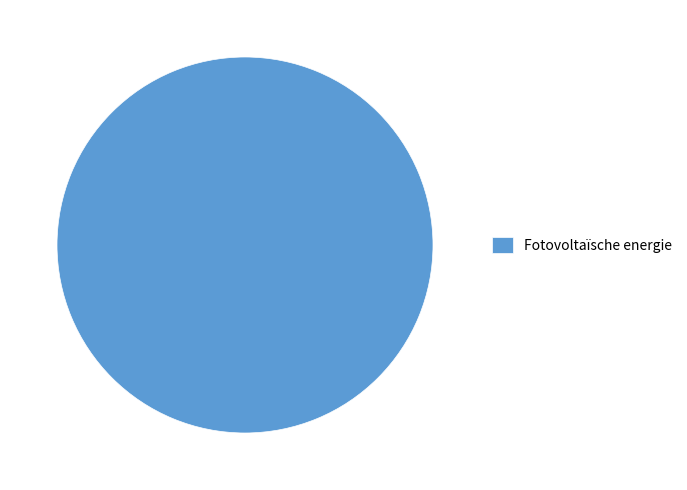

Is it true that Fotovoltaïsche energie is 100% of the pie?

True